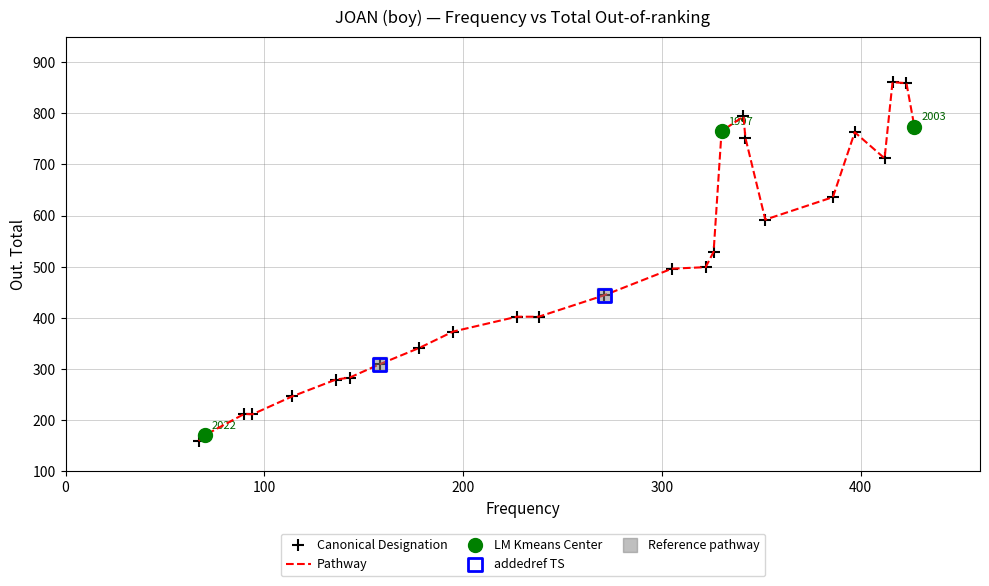

What is the difference between the maximum and minimum values?

702